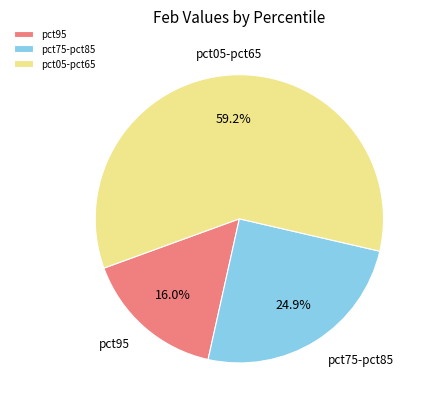

Combined, do pct95 and pct05-pct65 account for over 50%?

Yes